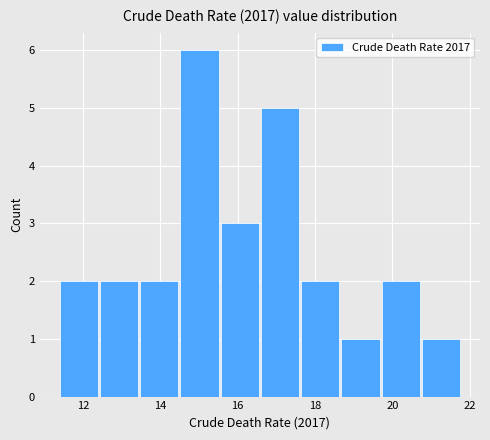

Over which range of the x-axis is the bar tallest?

14.52 to 15.56